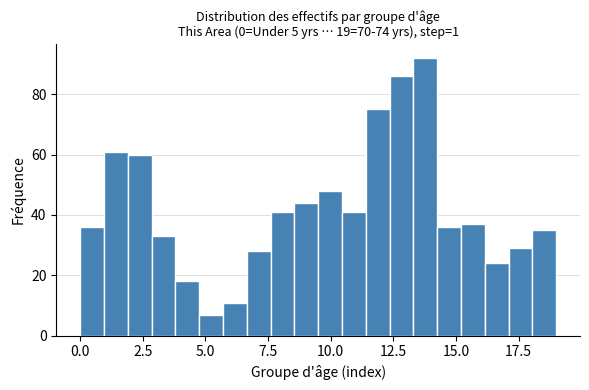

Around what value on the x-axis is the tallest bar? Give the approximate position of its centre, as read against the axis.

14.0